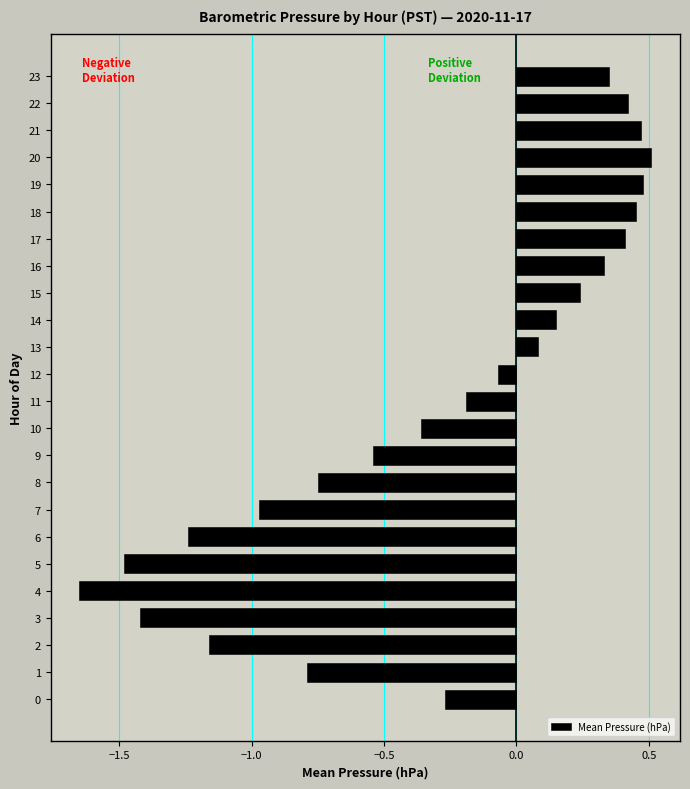

Does the chart contain any negative values?

Yes